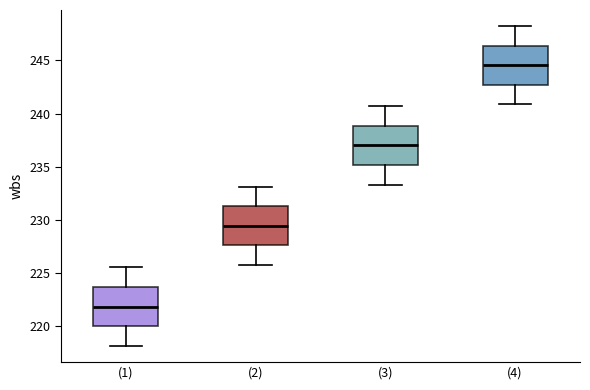

Which box has the lowest median line?

(1)